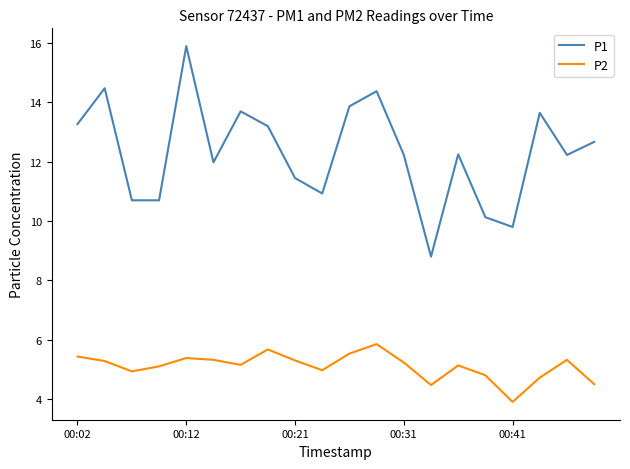

List the series in order of their peak value, lowest first.

P2, P1